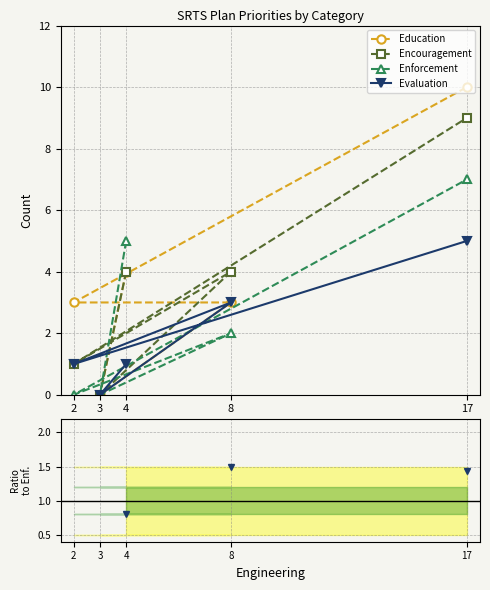

Count the Enforcement values in the range 0 to 5.

4